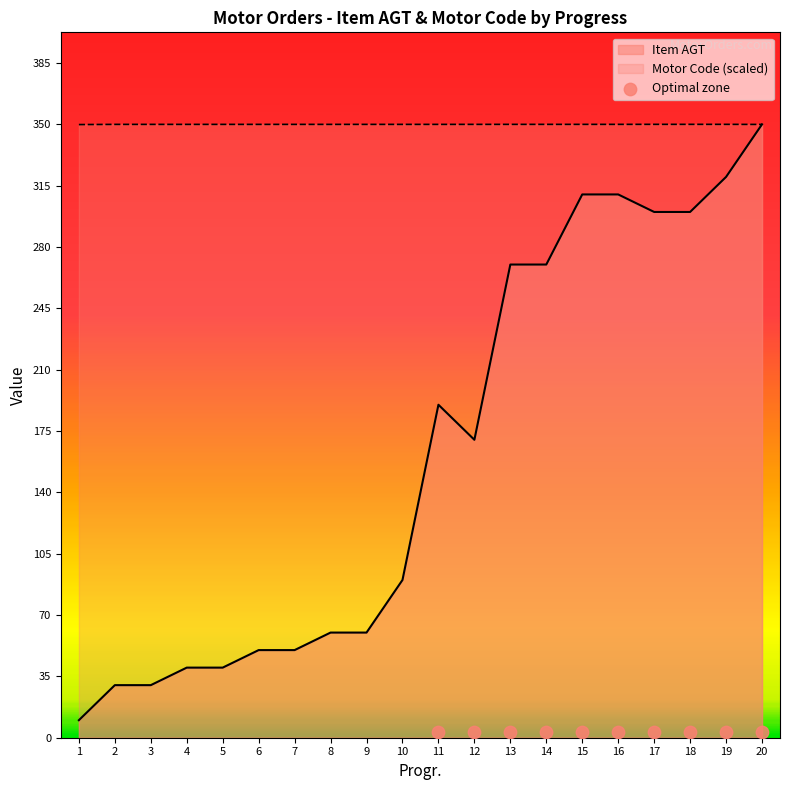

Is the value of Motor Code at 11 greater than the value of Item AGT at 13?

Yes